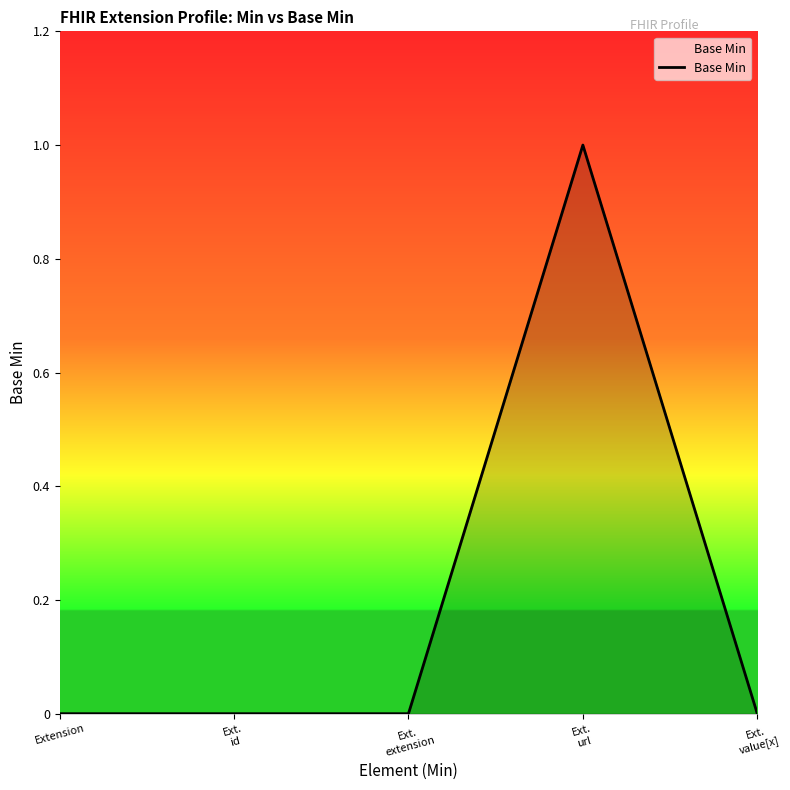

The value at Extension is 0. True or false?

True